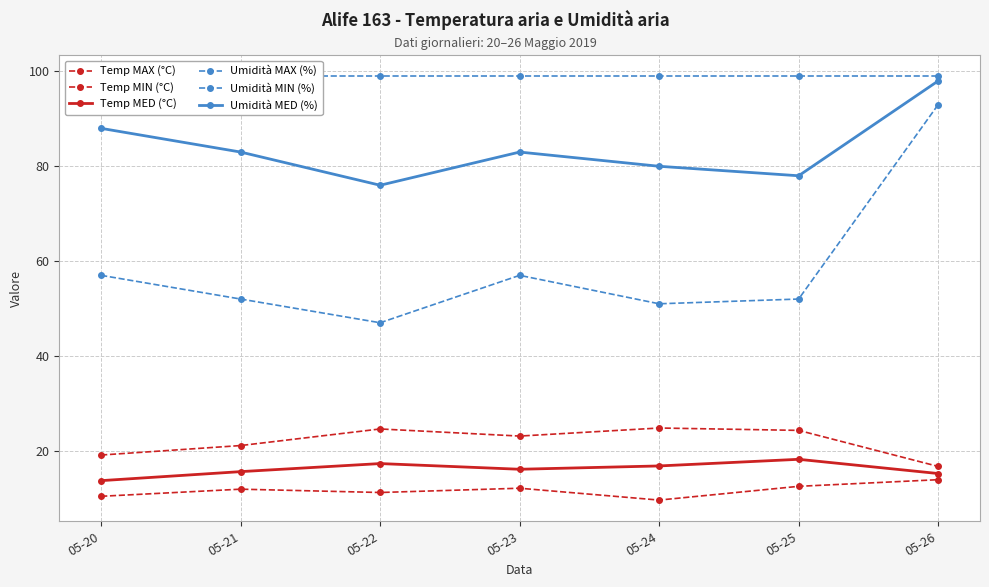

What is the average value of the Temp MED (°C) series?

16.1